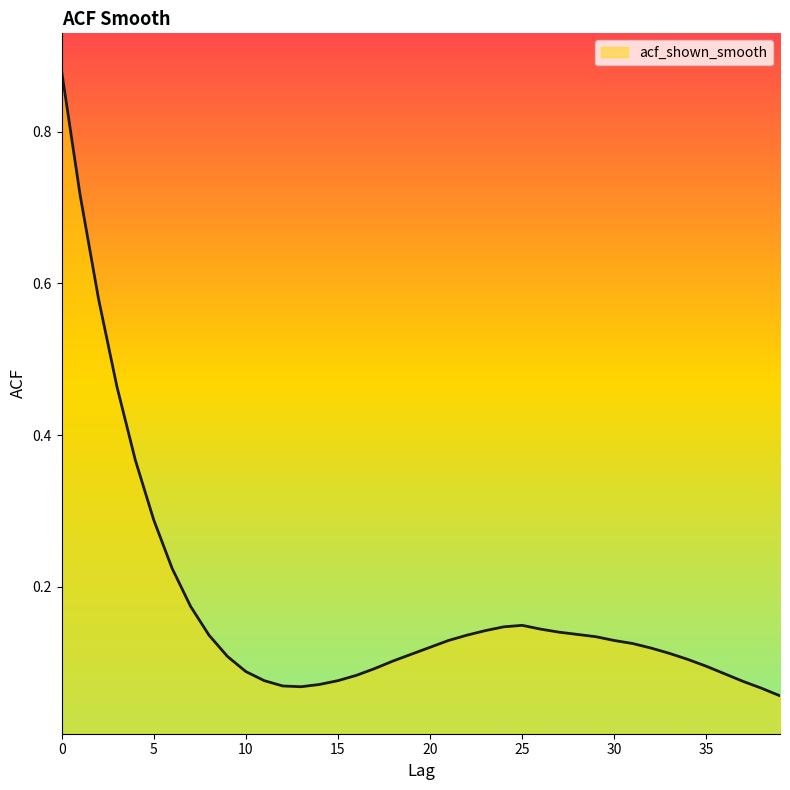

What is the difference between the maximum and minimum values?

0.8